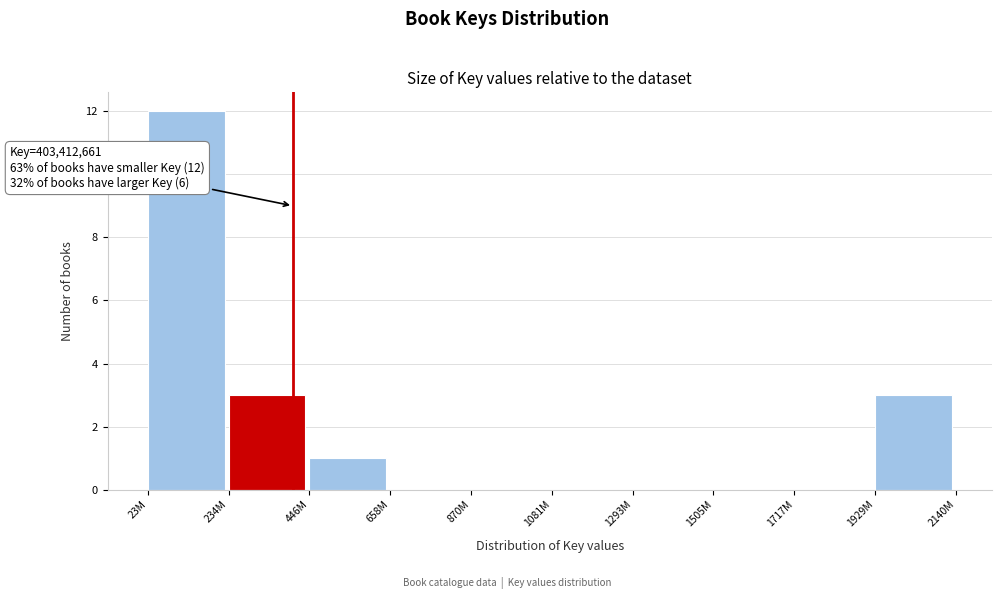

Reading right to left, list all the values displayed in this chart.

1929M=3	1717M=0	1505M=0	1293M=0	1081M=0	870M=0	658M=0	446M=1	234M=3	23M=12